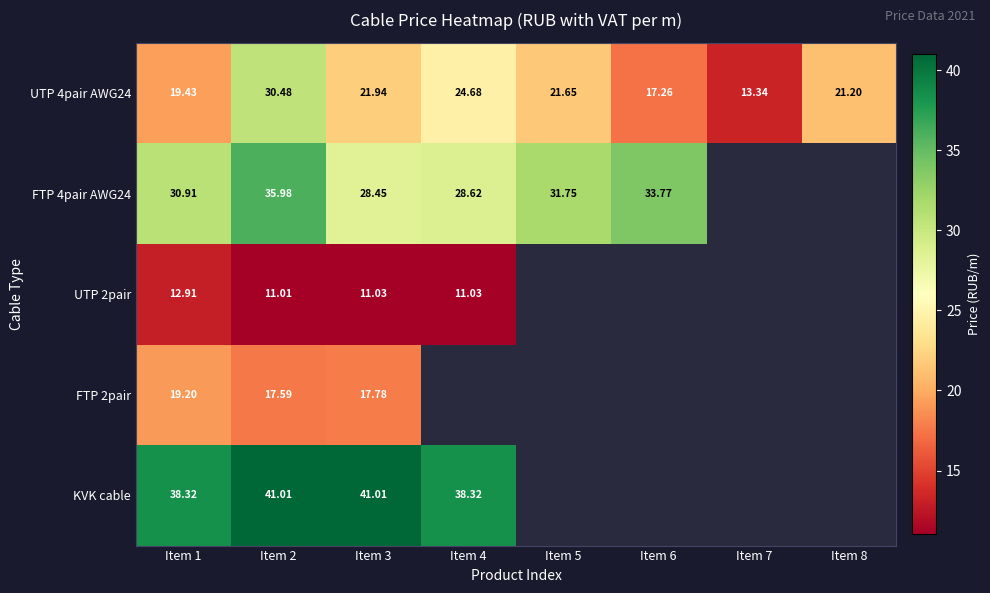

At how many categories does at least one series exceed 20?

7